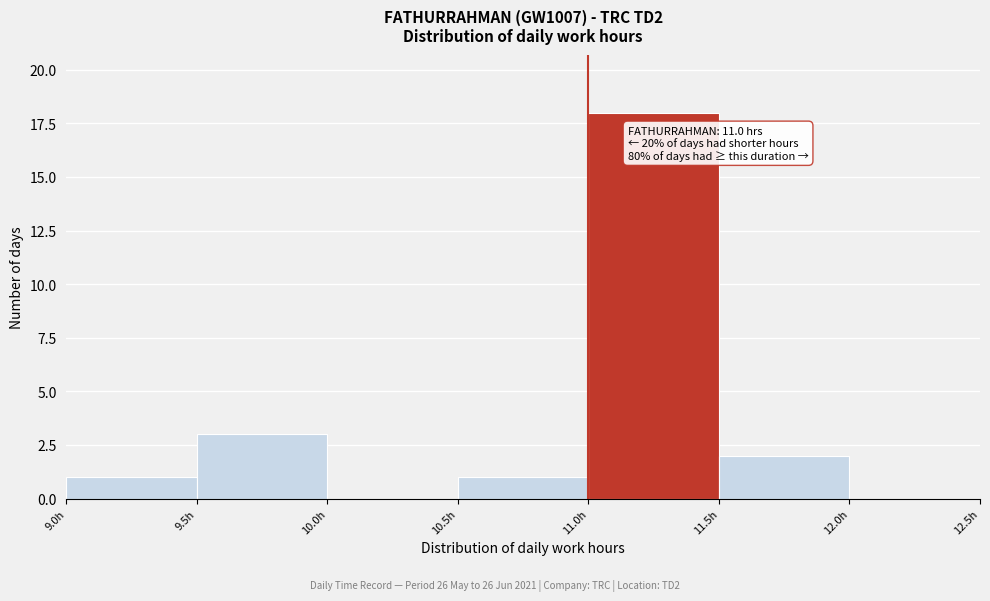

Which range on the x-axis has the tallest bar?

11.0 to 11.5